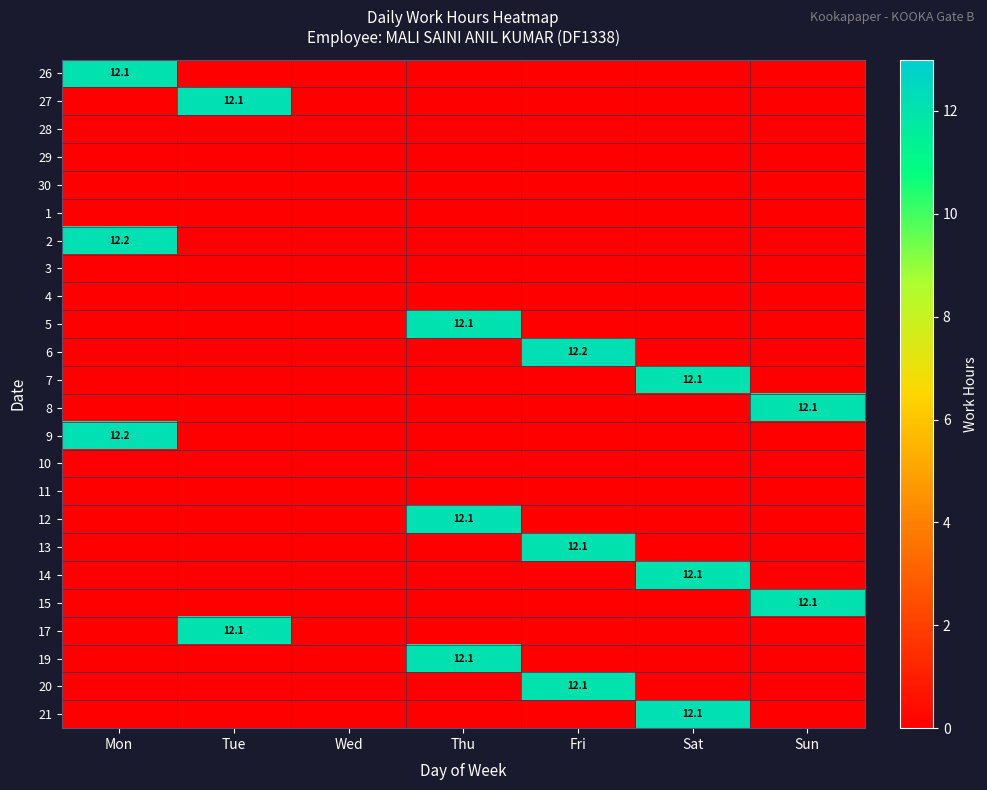

How many series are shown in this chart?

24